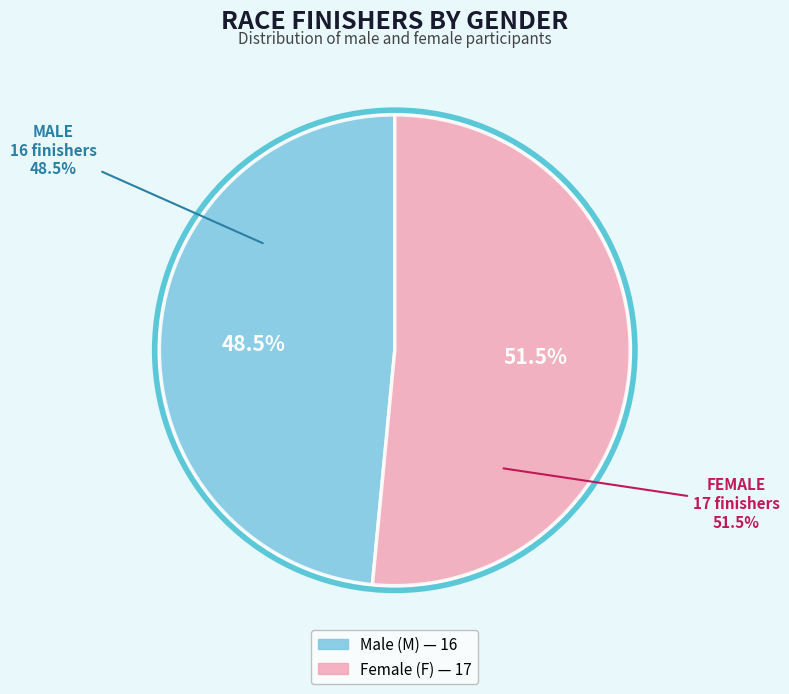

How much of the chart is everything except M?

51.5%